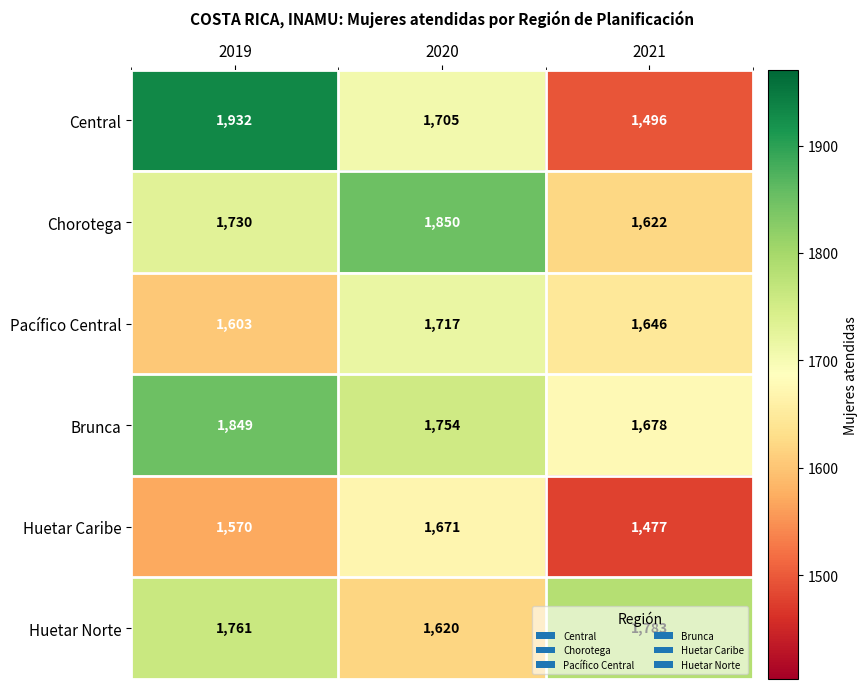

Where does the Pacífico Central series first go above 1646?

2020